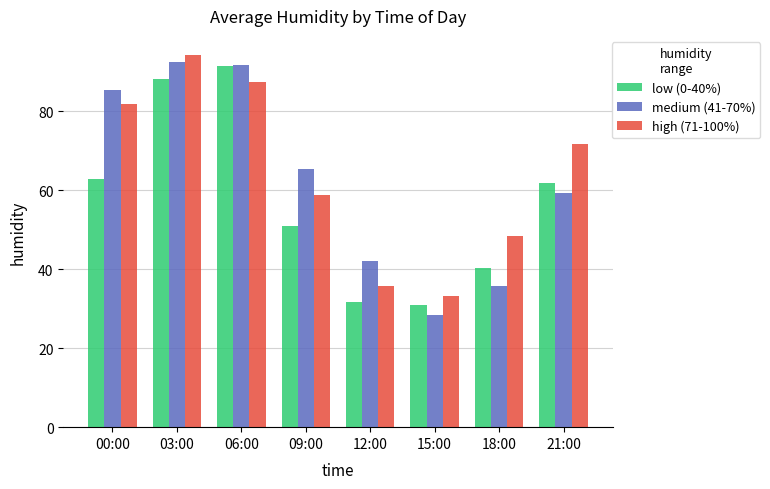

Which series has the largest range (max minus min)?

medium (41-70%)